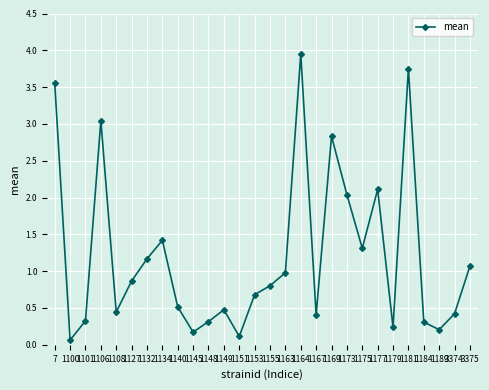

How many points are lower than both their immediate neighbors (excluding endpoints)?

8